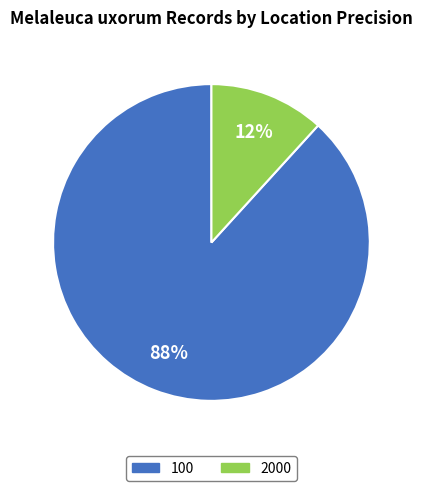

To the nearest percent, what is the difference between the largest and smallest slice percentages?

76%